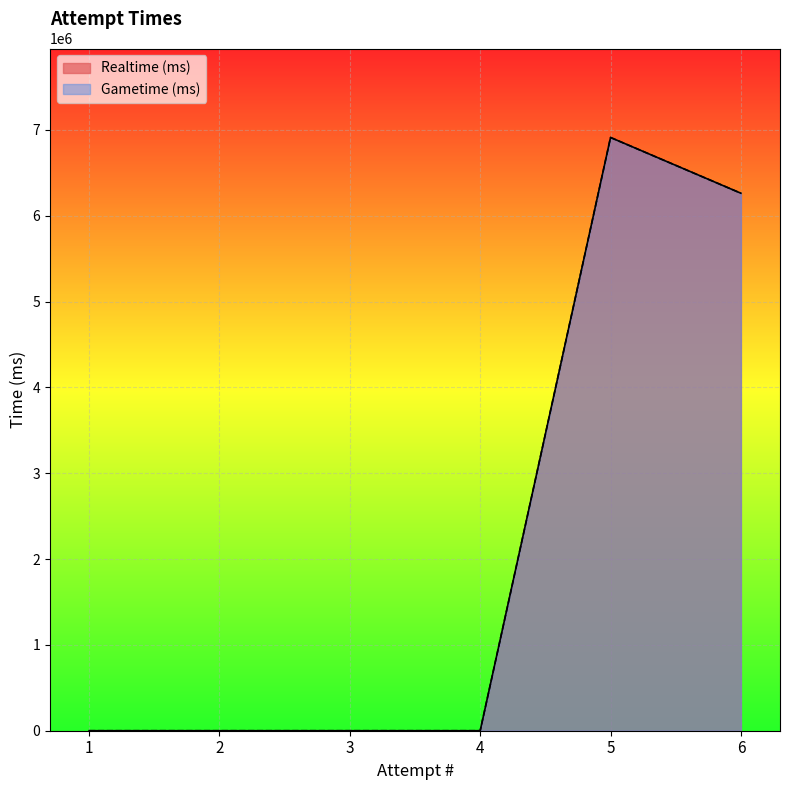

Which series has the widest spread of values?

Realtime (ms)